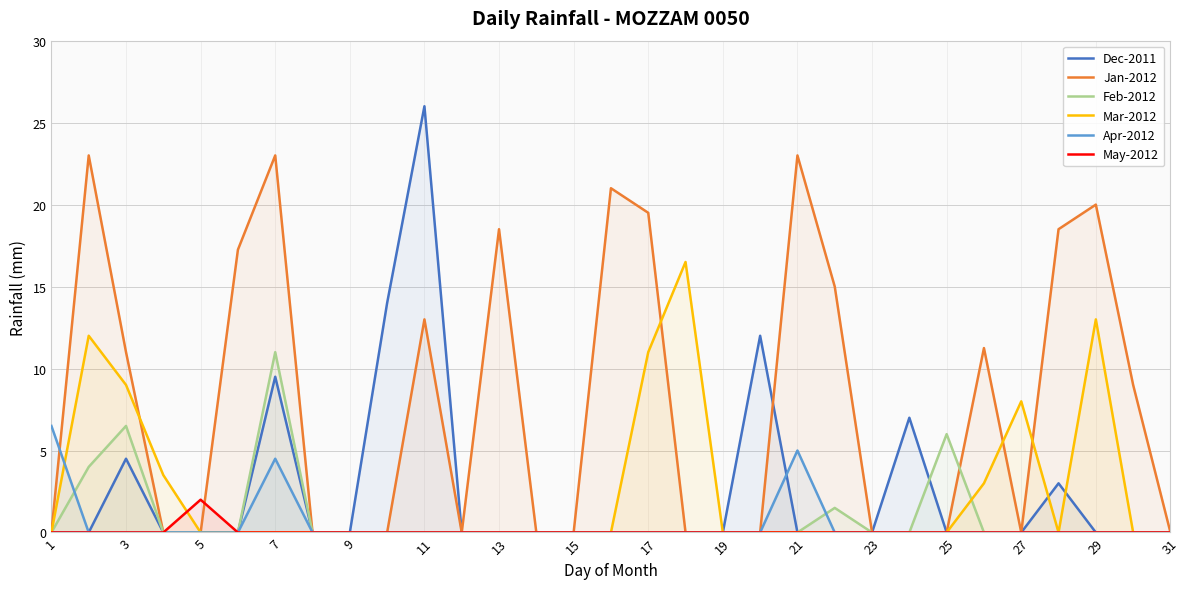

True or false: Mar-2012 has more than 1 interior local peaks.

True